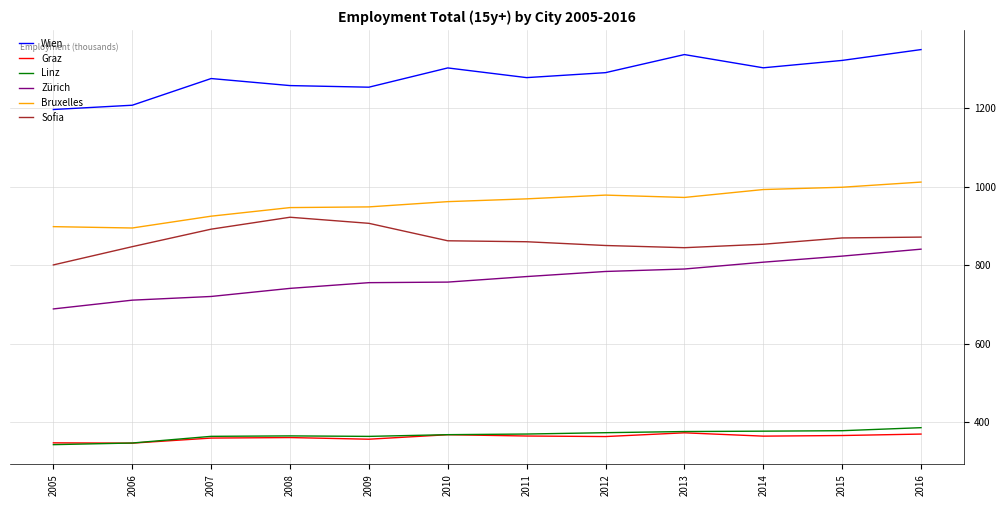

Does the chart have visible grid lines?

Yes